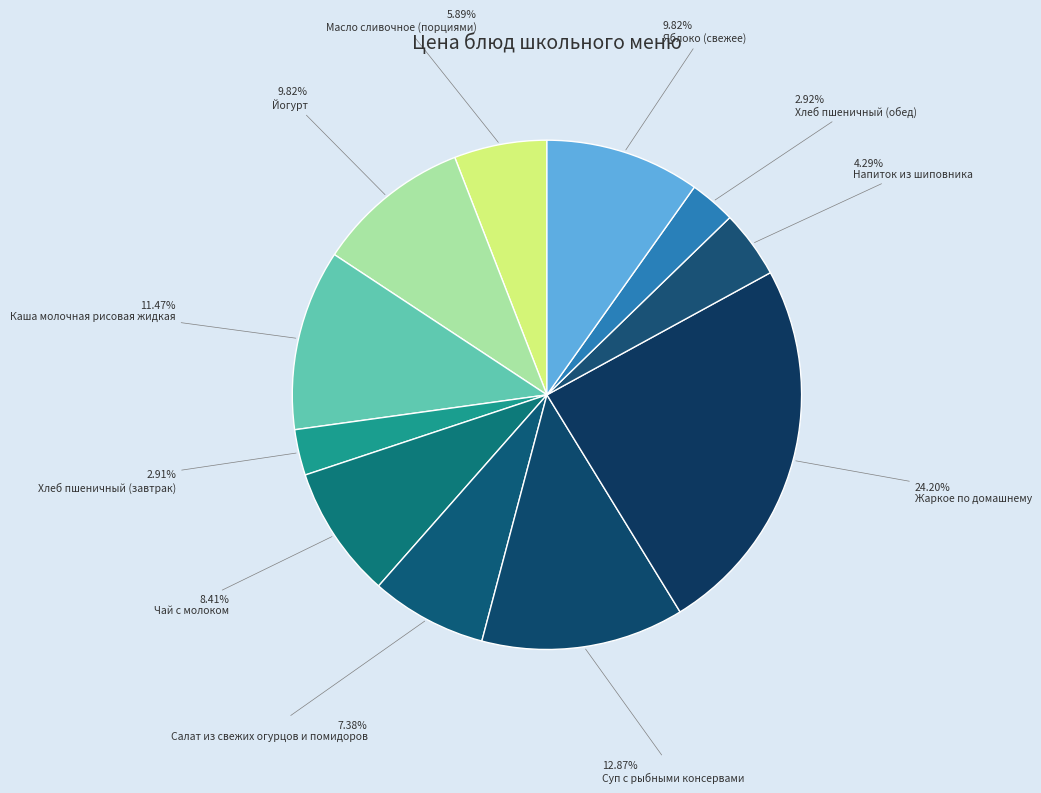

Is there a majority slice in this chart?

No